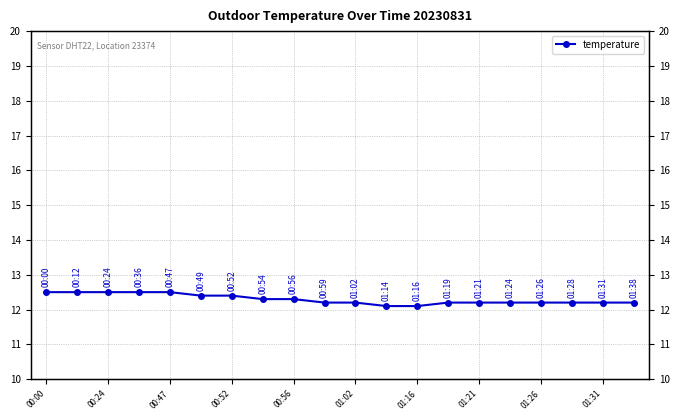

Count the values in the range 12 to 13.

20